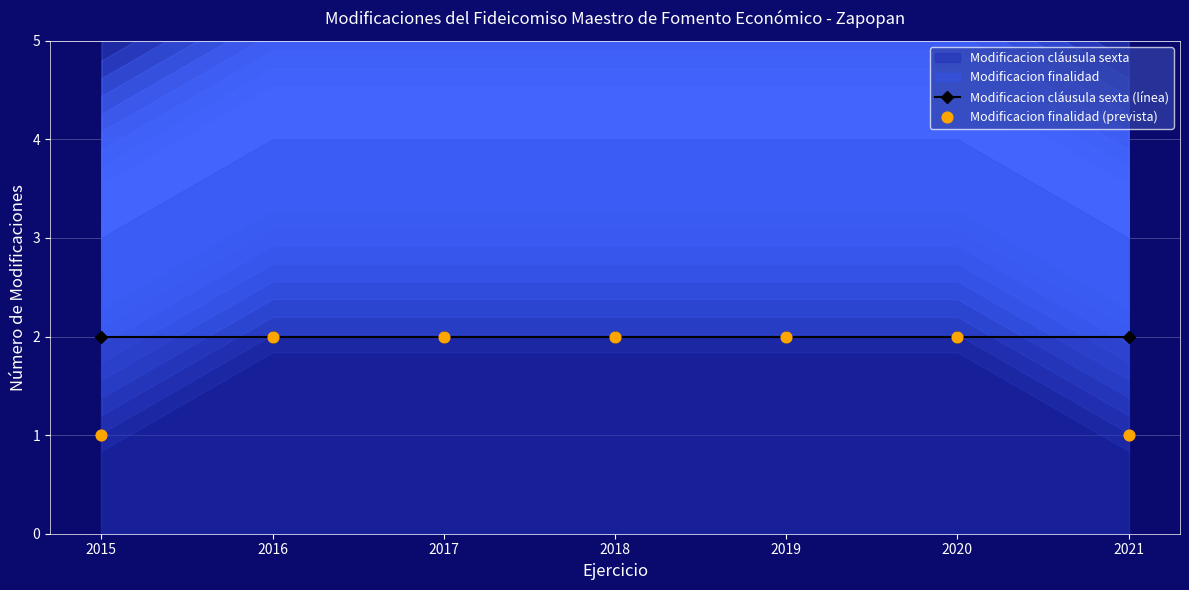

Which series has the largest total across all categories?

Modificacion cláusula sexta (línea)